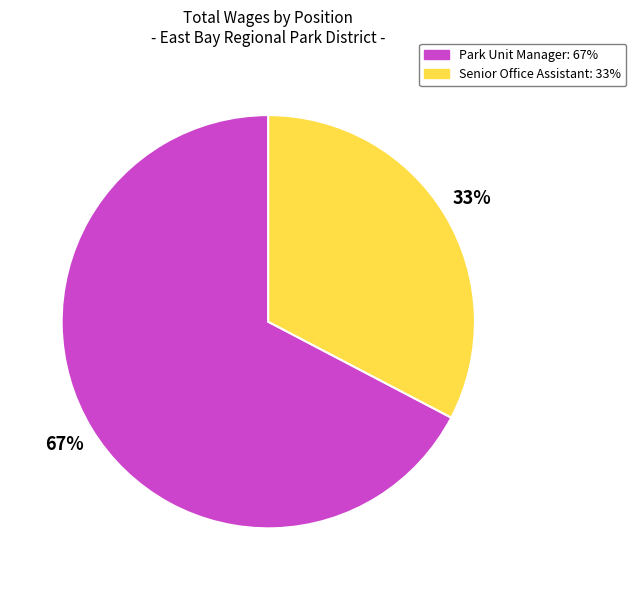

How many segments does this pie chart have?

2